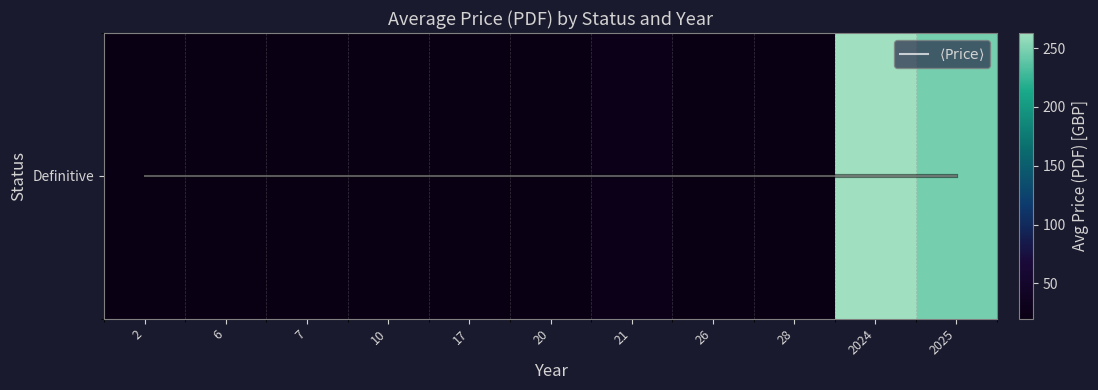

List the series in order of their peak value, lowest first.

$\langle \mathrm{Price} \rangle$, Definitive